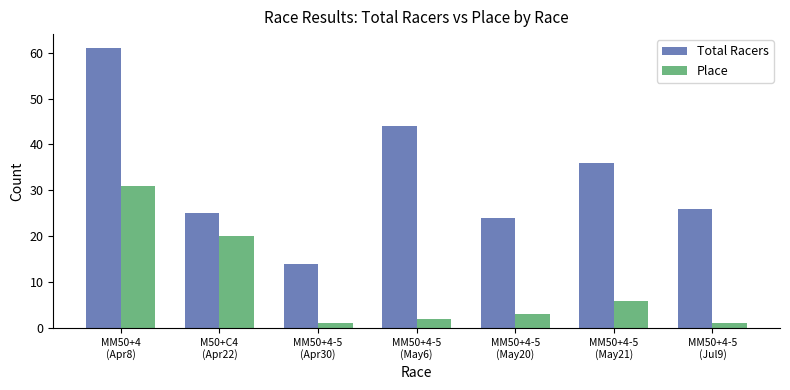

How many groups of bars are there?

7